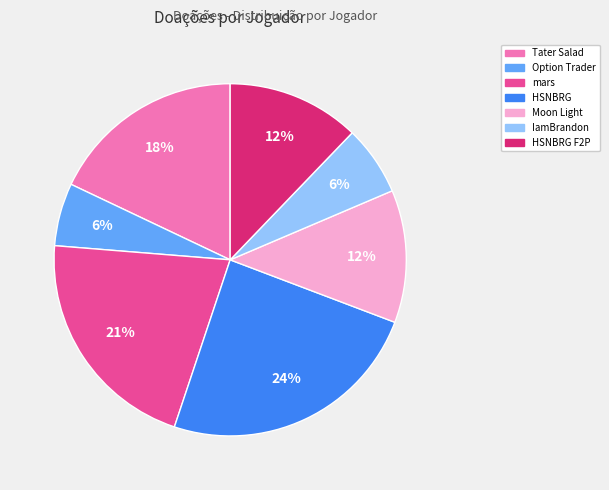

To the nearest percent, what is the average slice percentage?

14%